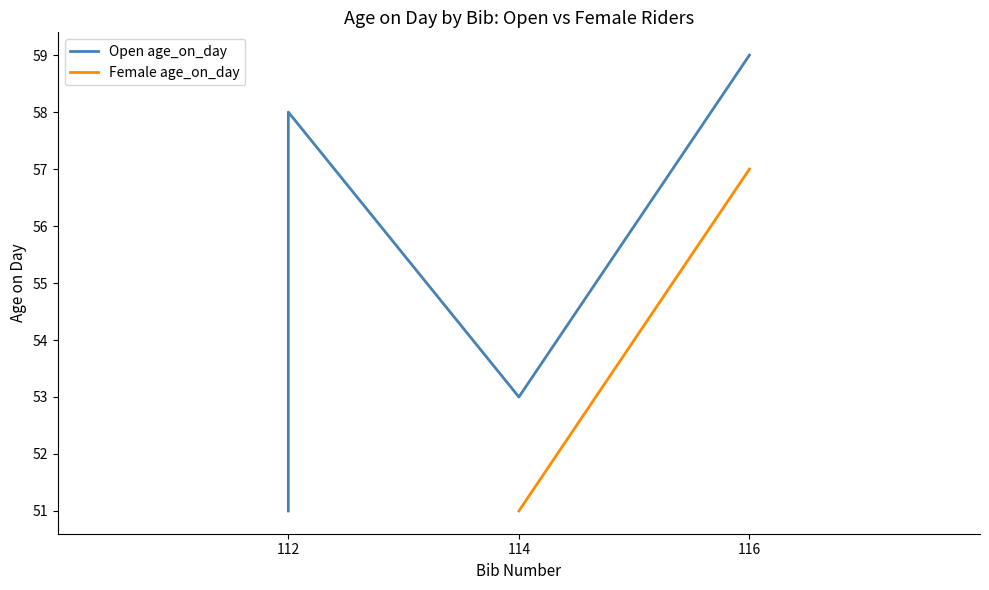

What is the sum of all values?

221